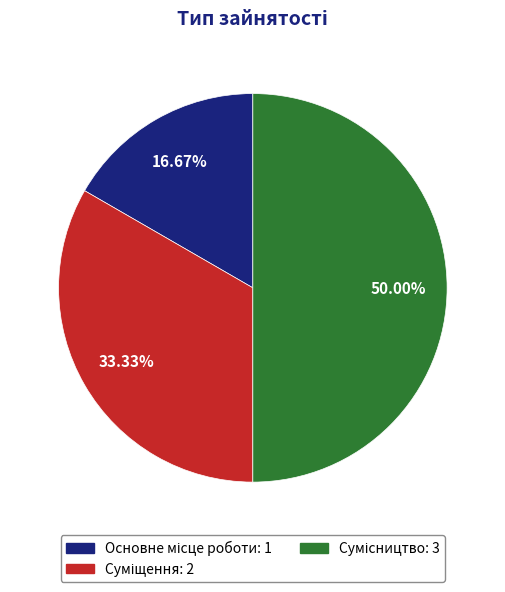

Which slice is the smallest?

Основне місце роботи